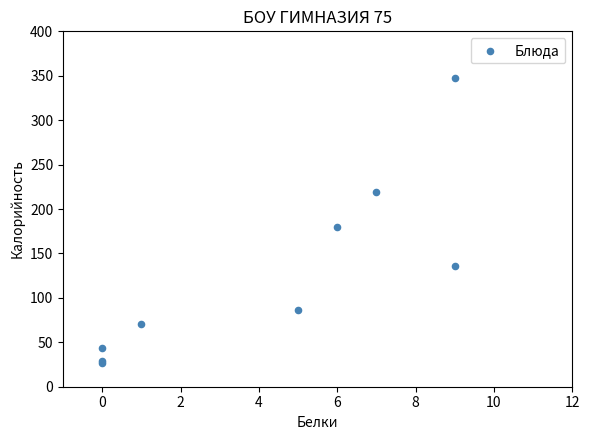

What Y value in the scatter plot is closest to 187?

180